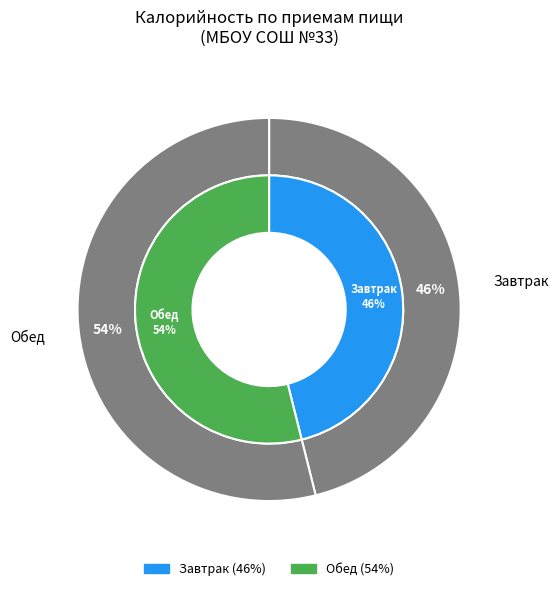

Count the number of slices in the pie.

2